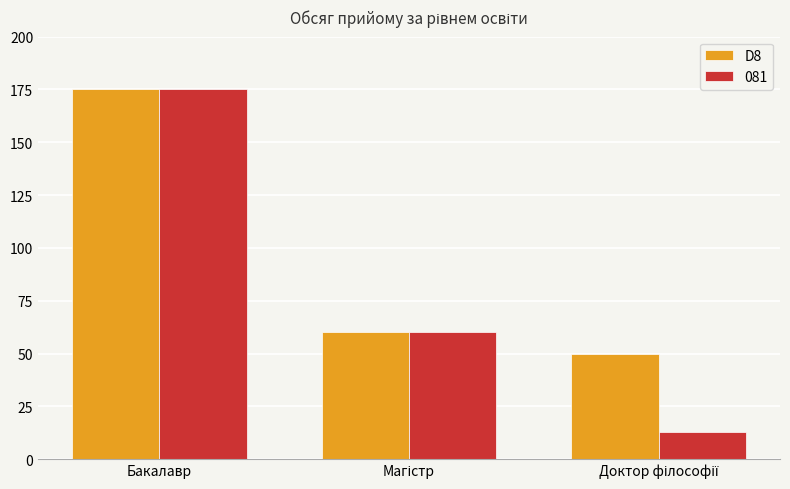

What is the maximum value shown in the chart?

175